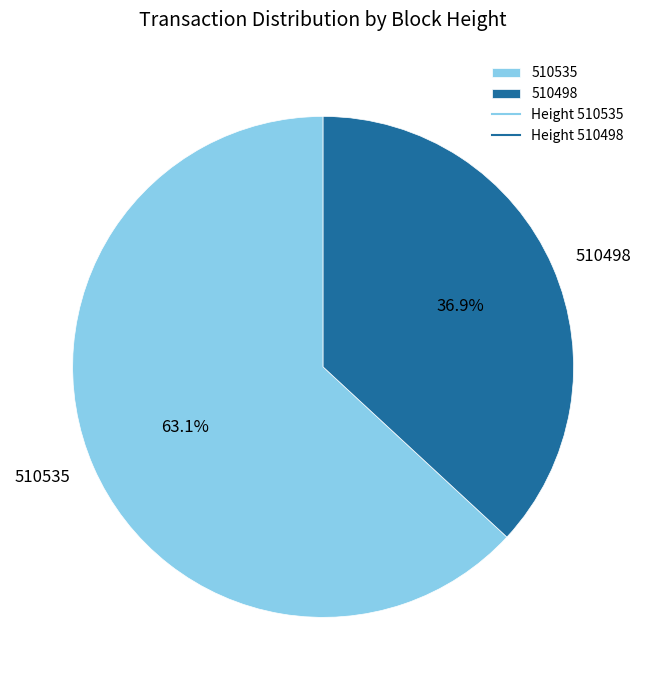

Rank the categories by value from lowest to highest.

510498, 510535